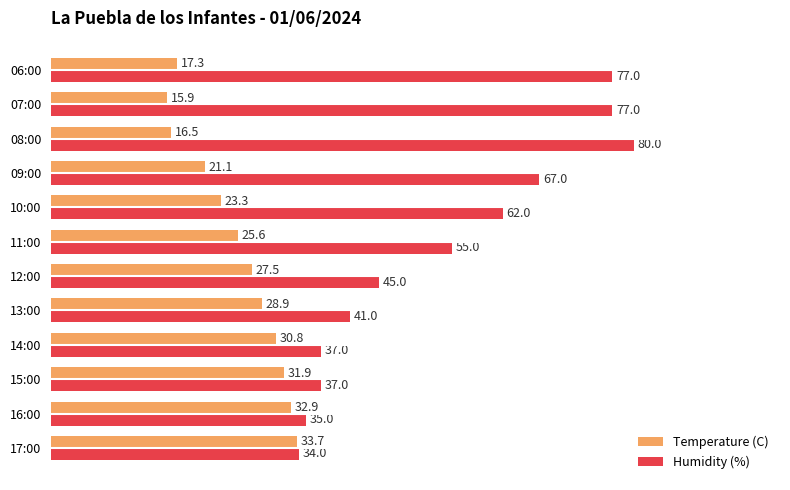

Where is Humidity (%) nearest to the value 57?

11:00